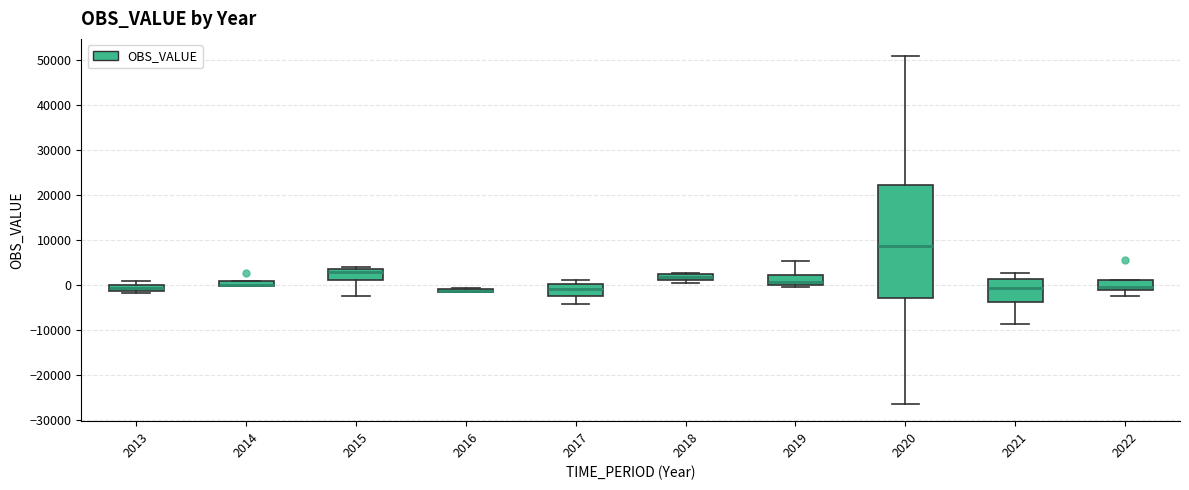

Where is the upper edge of the box at x = 2017 on the y-axis? The values are not printed on the chart, so give them approximately, as read against the axis.

0